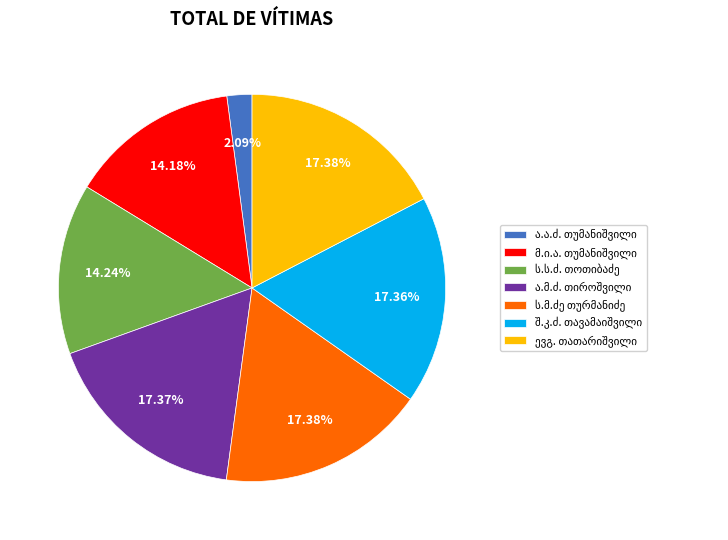

Does any single category account for the majority?

No